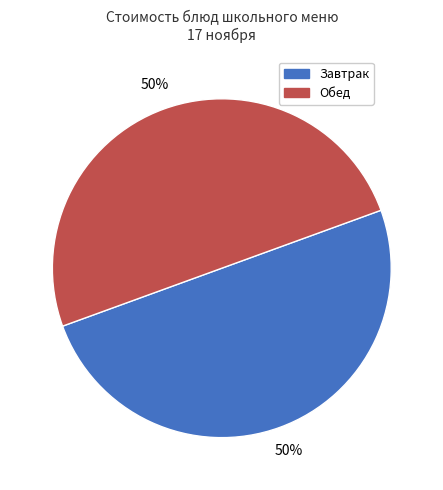

Approximately how many times larger is the value at Завтрак compared to Обед?

1.0